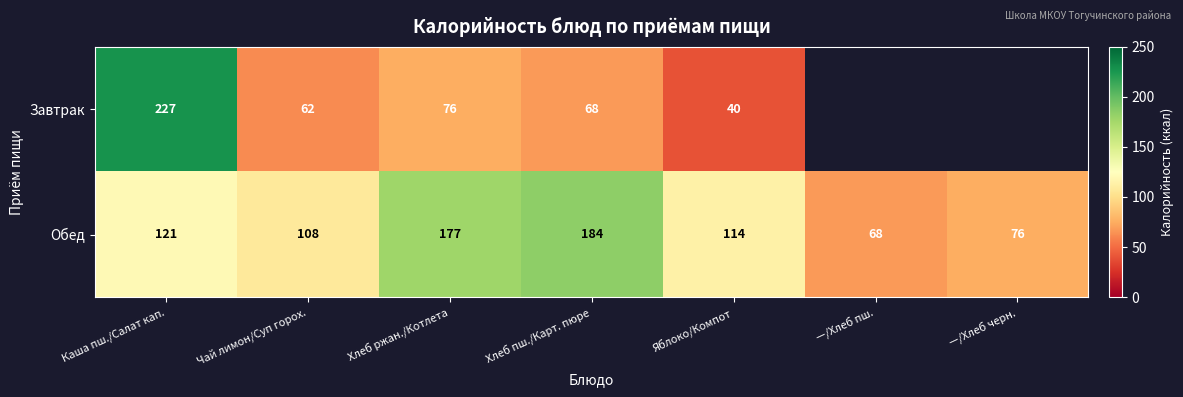

At Хлеб ржан./Котлета, list the series in order from largest to smallest.

Обед, Завтрак